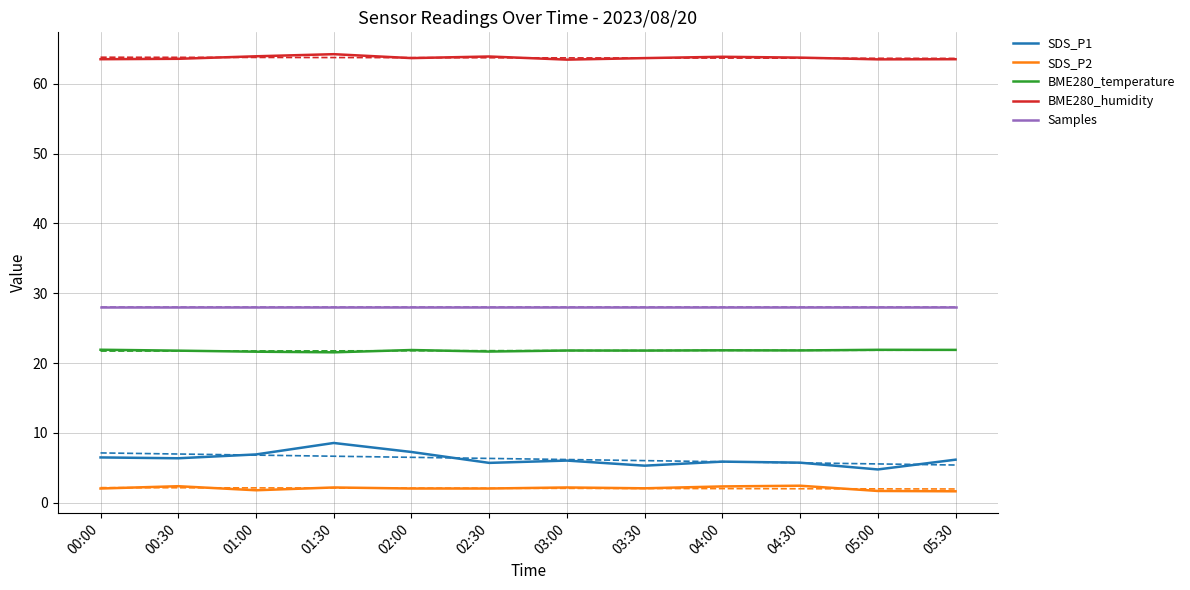

Which category has the lowest value in the Samples series?

00:00